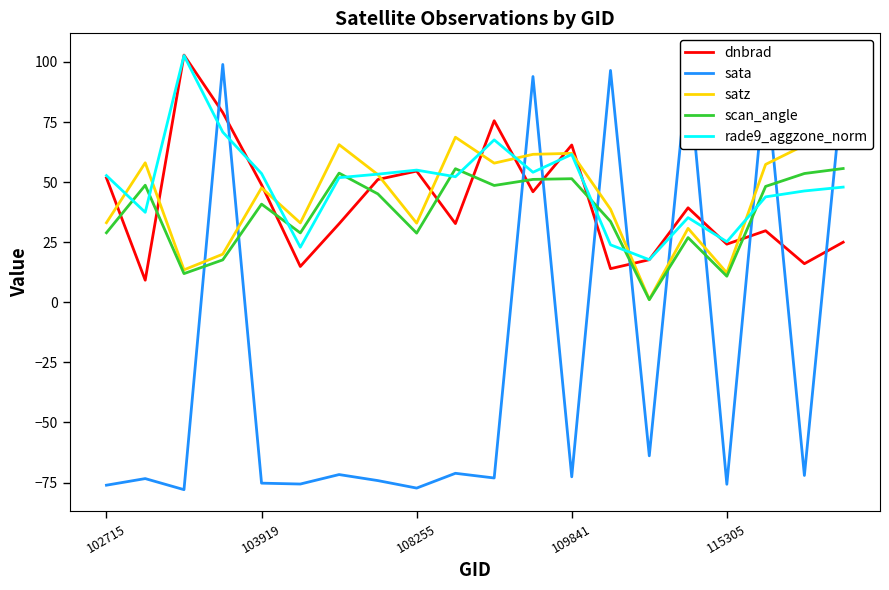

What is the highest value of the sata series?

99.0